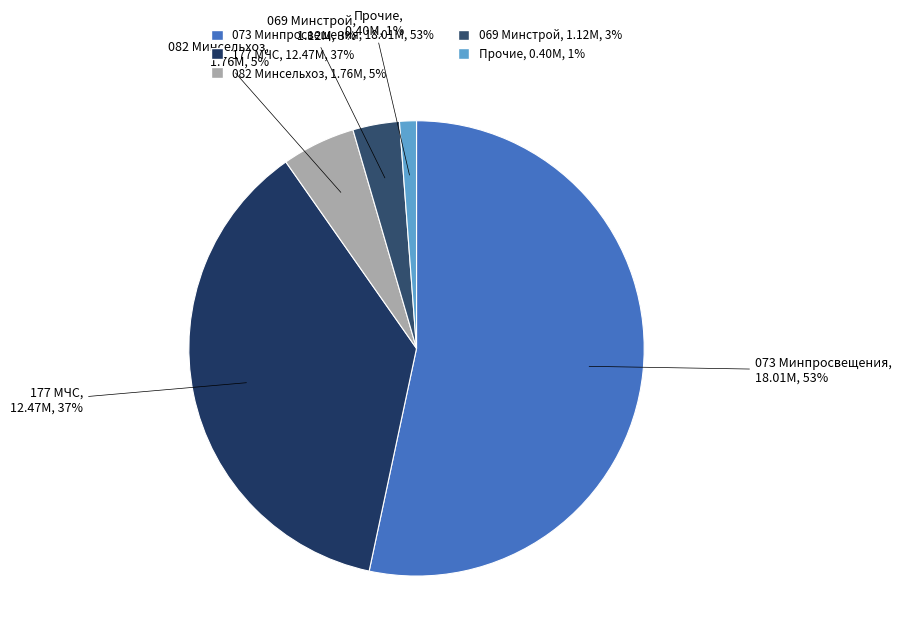

Rank the categories by value from highest to lowest.

073 Минпросвещения, 177 МЧС, 082 Минсельхоз, 069 Минстрой, Прочие